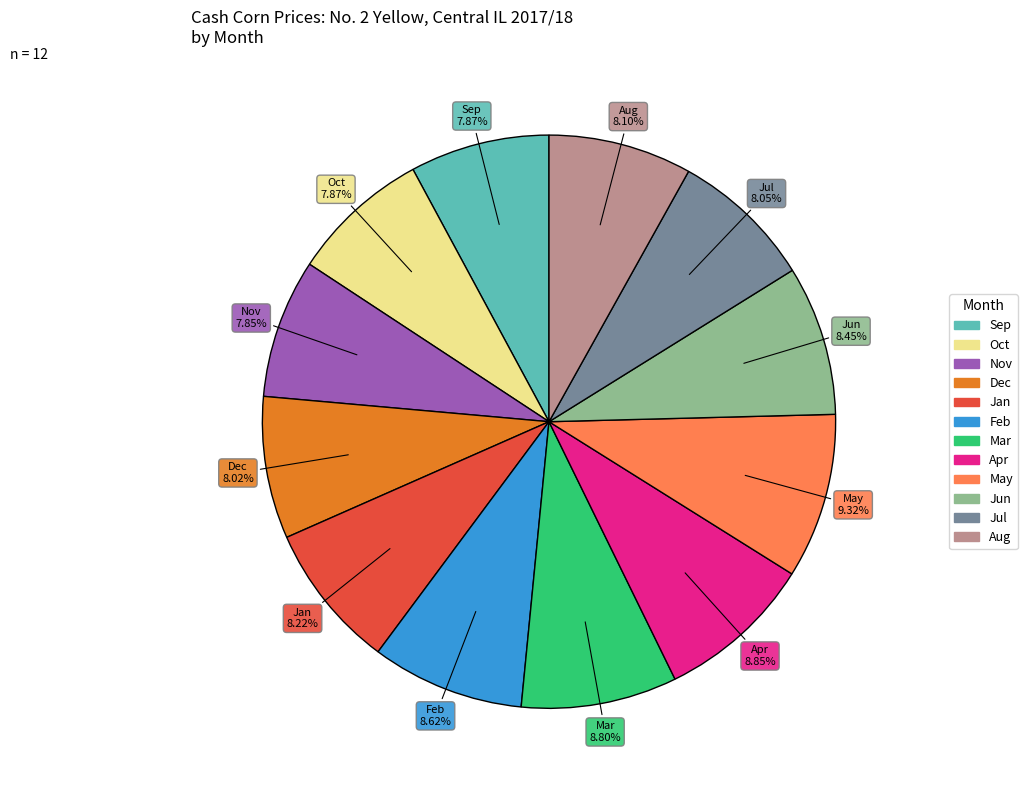

Is there a majority slice in this chart?

No